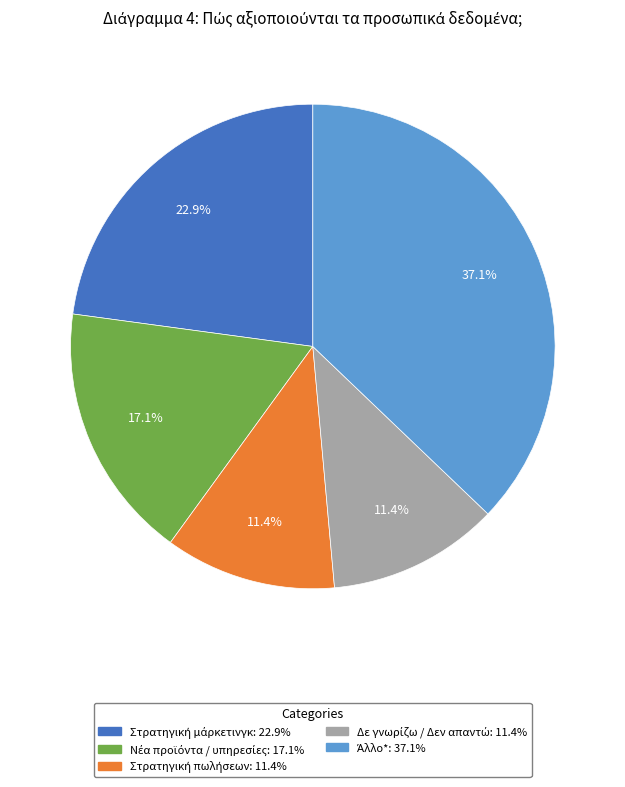

To the nearest percent, what is the difference between the largest and smallest slice percentages?

26%